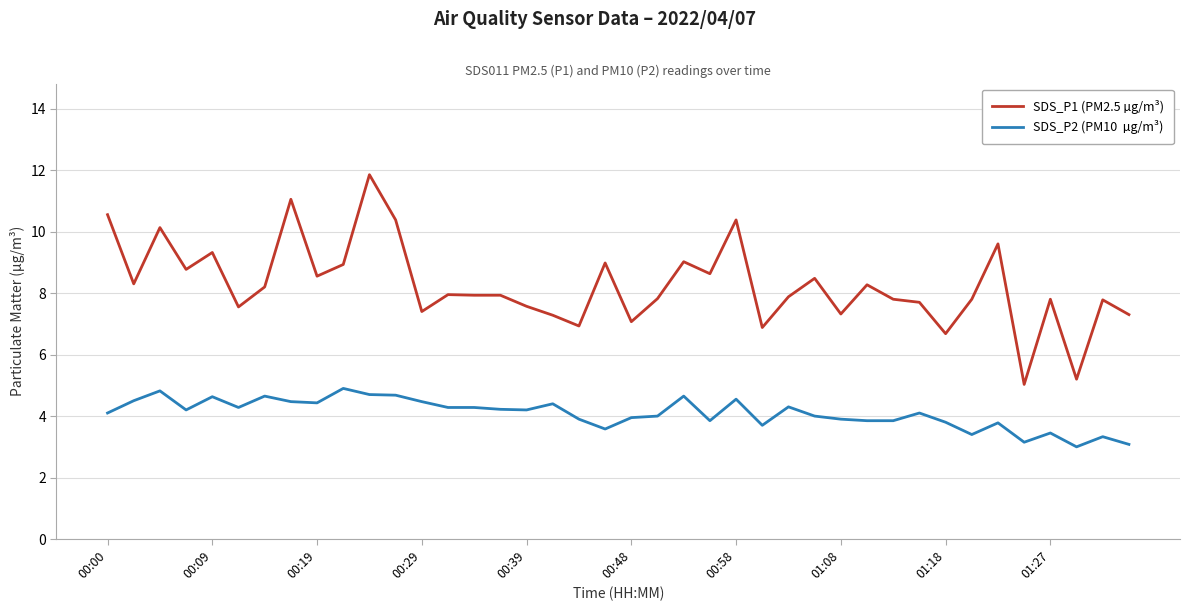

What is the smallest value displayed?

3.0